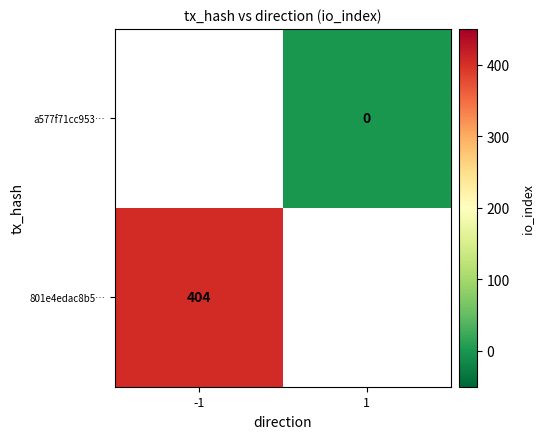

Count the number of categories in the chart.

2